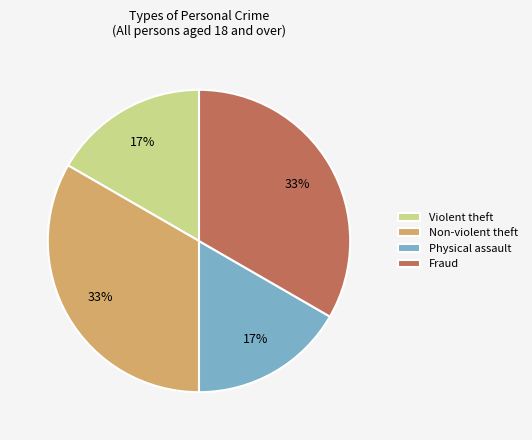

Do Fraud and Non-violent theft together represent more than half of the pie?

Yes